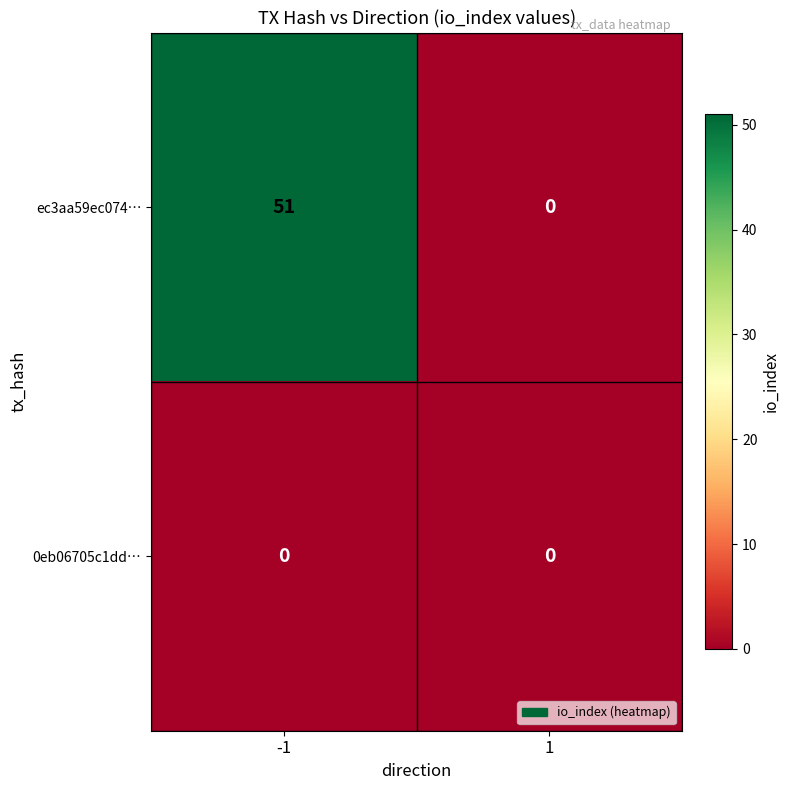

What is the sum of the ec3aa59ec074… values at 1 and -1?

51